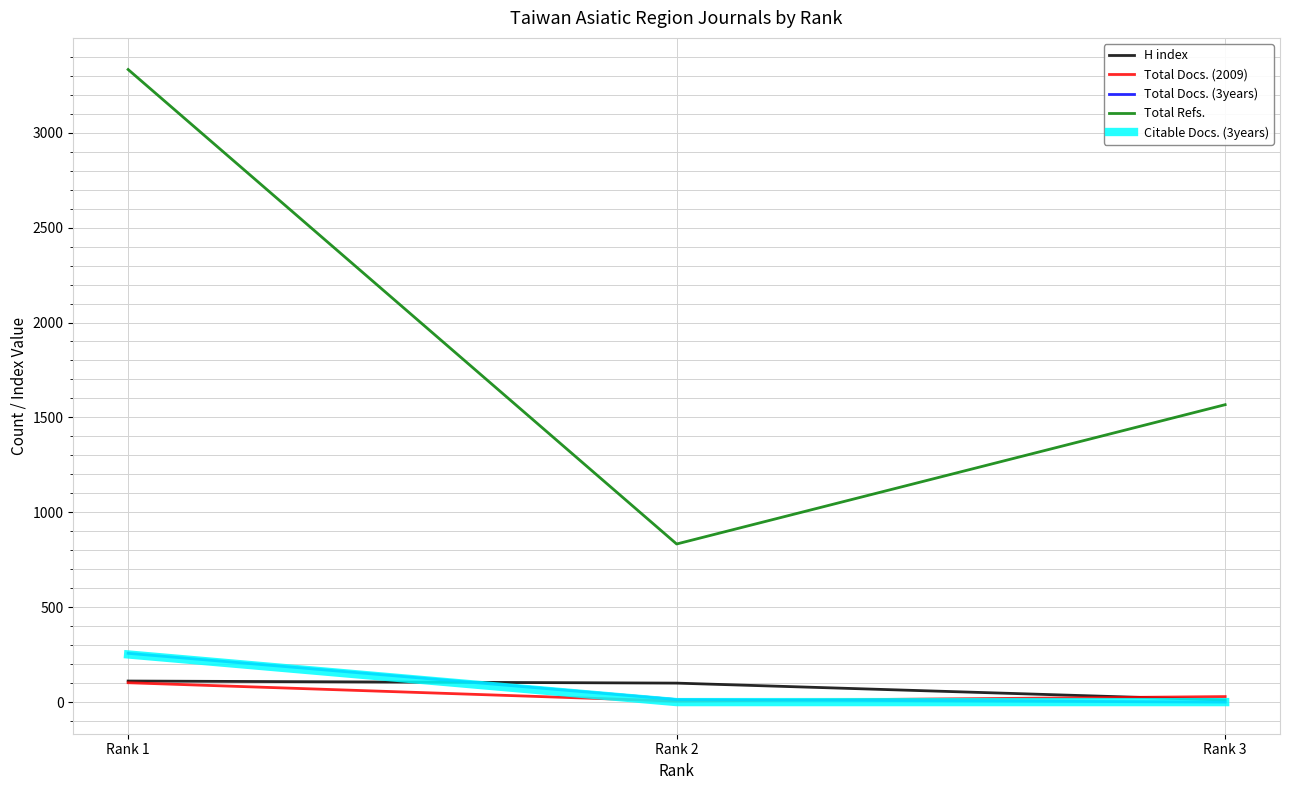

Is the value of Citable Docs. (3years) at Rank 2 greater than the value of H index at Rank 1?

No